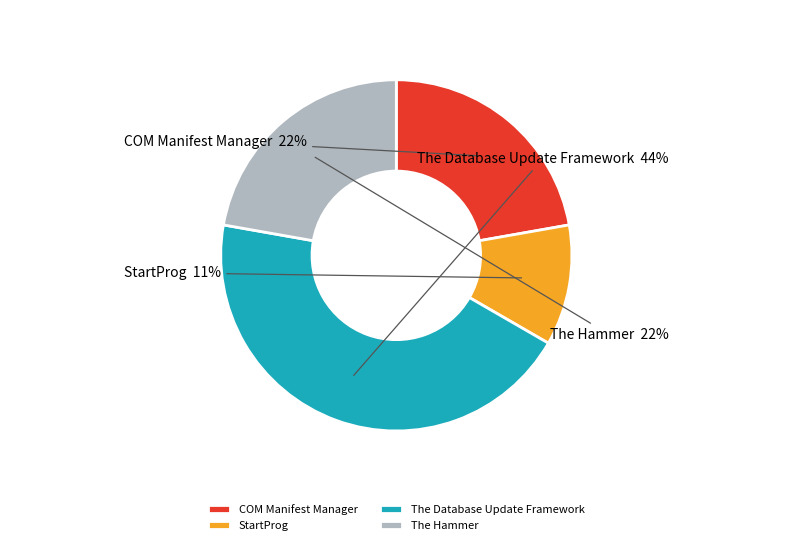

Count the number of slices in the pie.

4